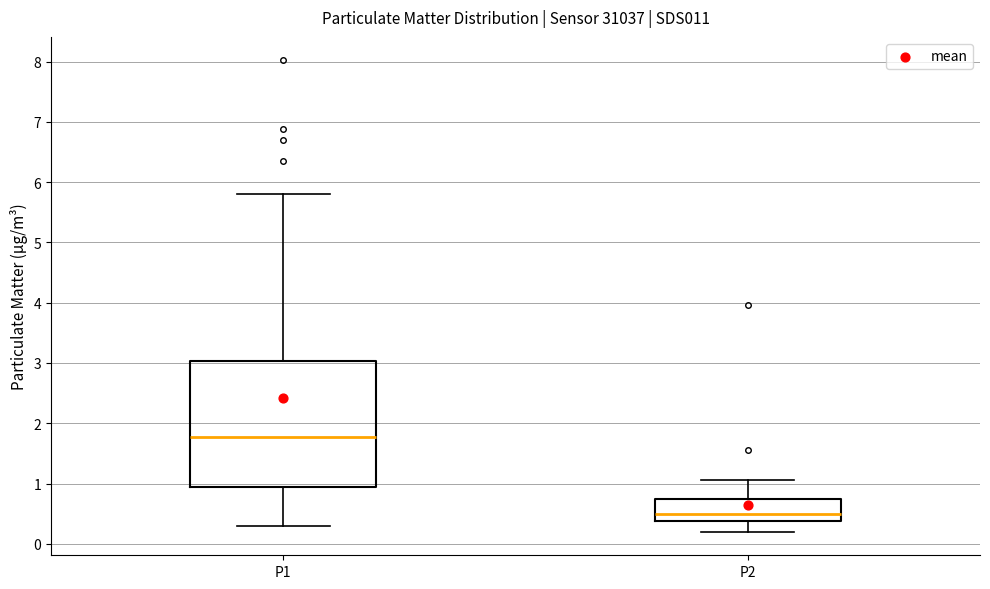

Reading left to right, read every box against the y-axis: the position of its median line, the range the box covers, and the ends of its whiskers. The values are not printed on the chart, so give them approximately, as read against the axis.

P1: median 1.8, box 0.9 to 3.0, whiskers 0.3 to 5.8
P2: median 0.5, box 0.4 to 0.8, whiskers 0.2 to 1.1